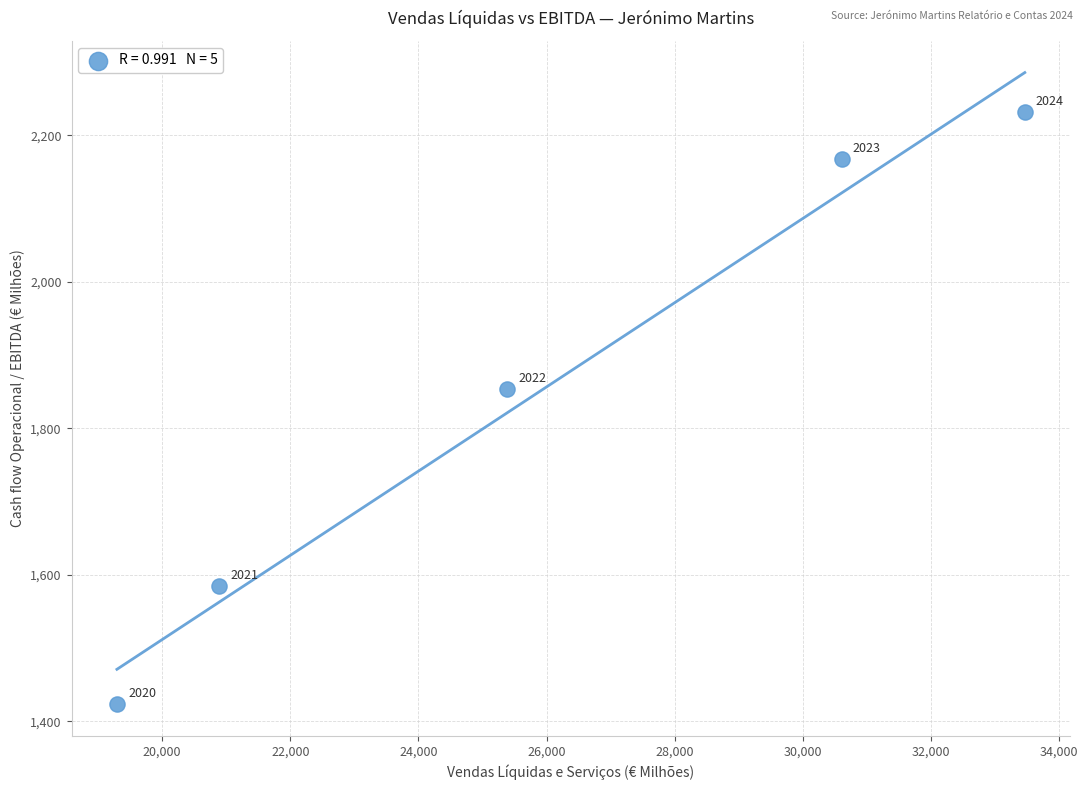

What is the range of Y values (max minus min)?

809